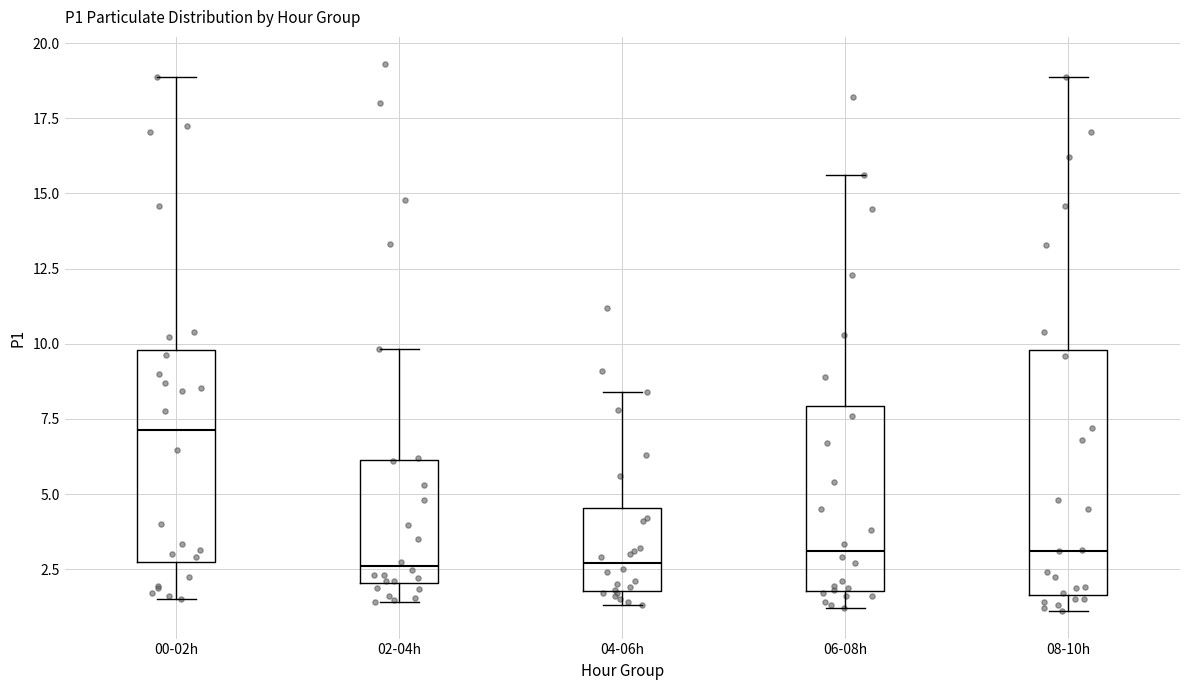

Which box's median line is the highest?

00-02h